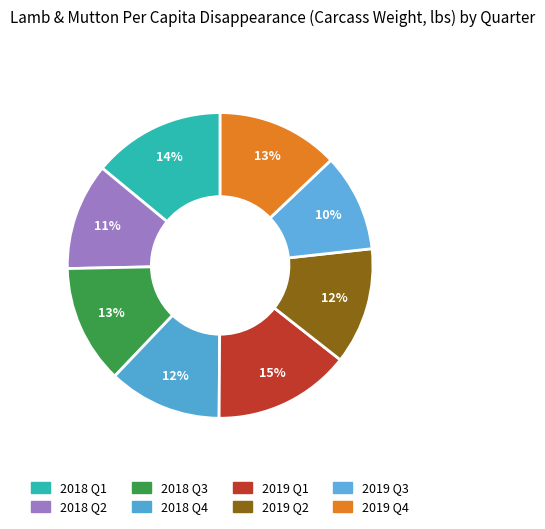

Count the number of slices in the pie.

8